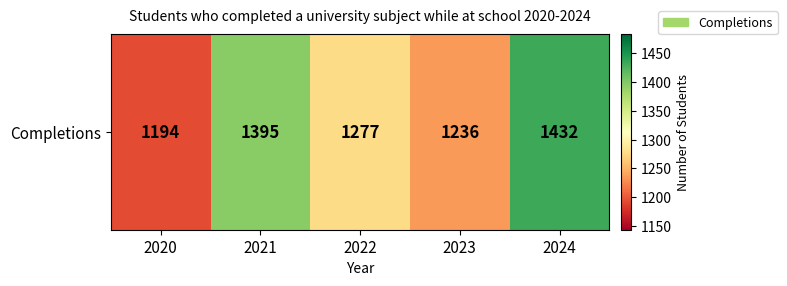

What is the difference between the maximum and minimum values?

238